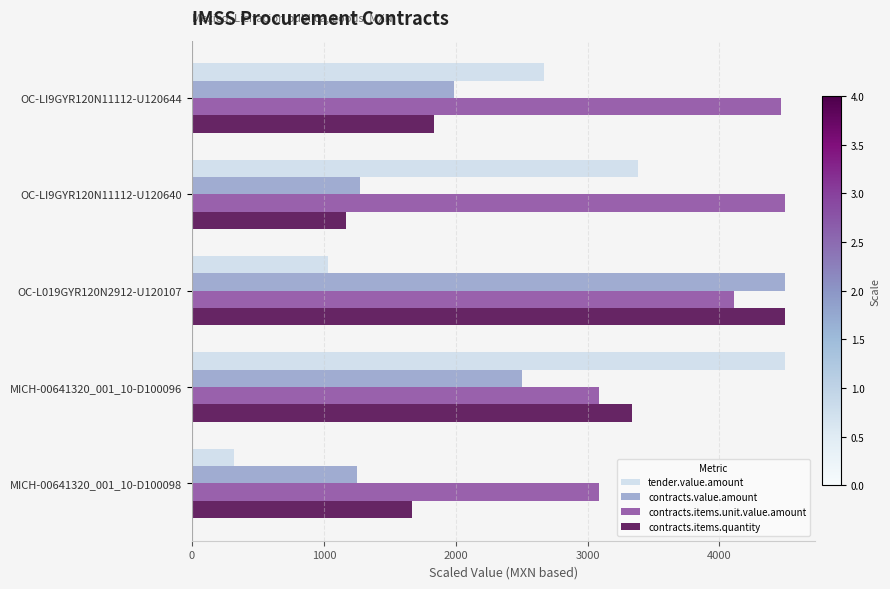

The contracts.items.quantity series shows 2097.4 at OC-LI9GYR120N11112-U120640. True or false?

False